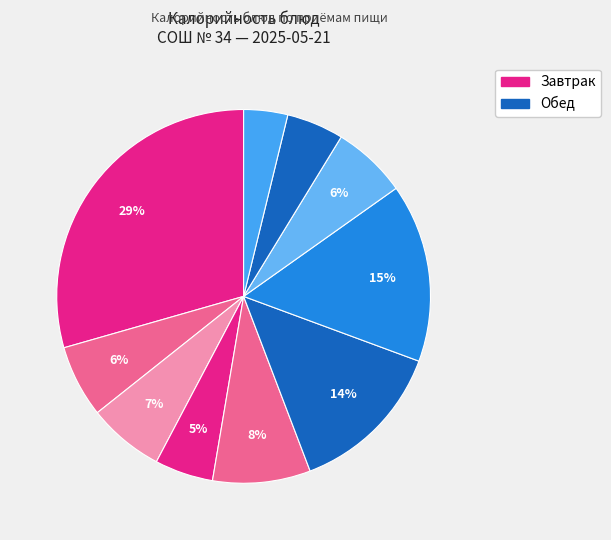

To the nearest percent, what is the difference between the largest and smallest slice percentages?

26%